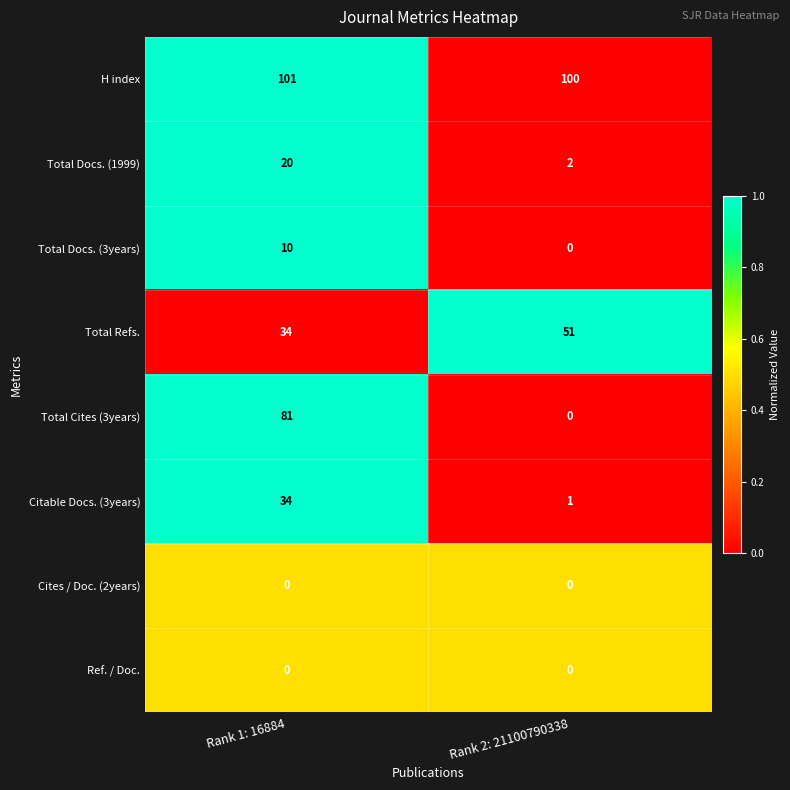

How many positive values does the Total Cites (3years) series have?

1